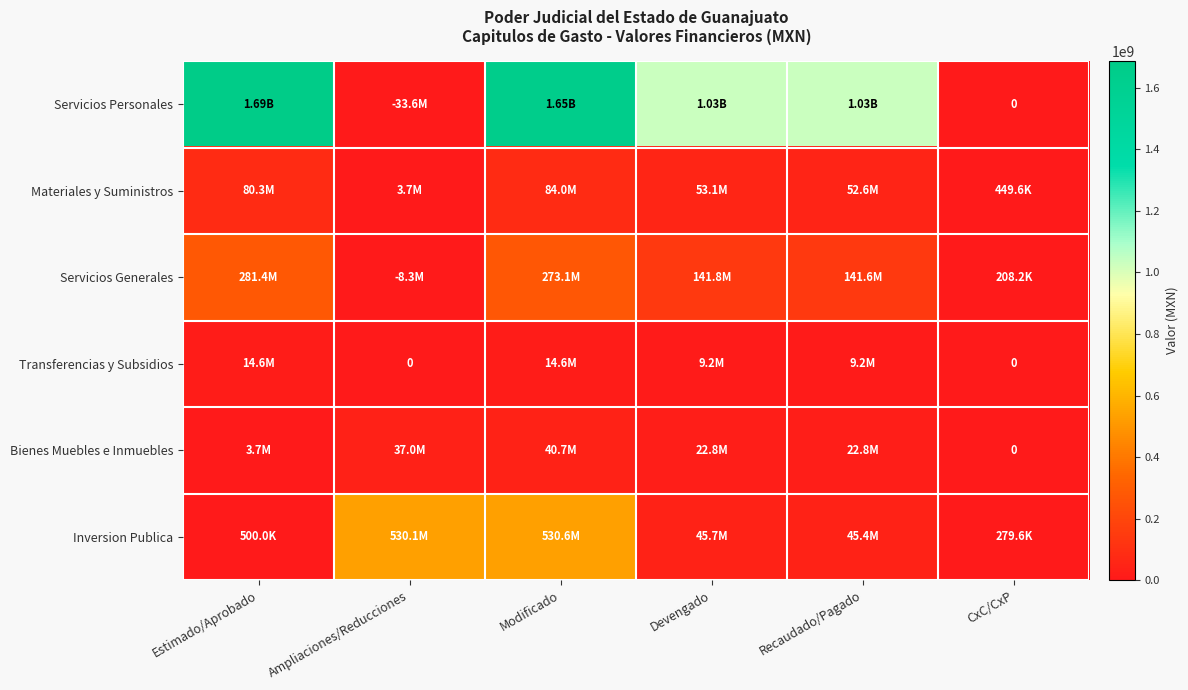

Where does the Servicios Personales series first go above 1031092657?

Estimado/Aprobado